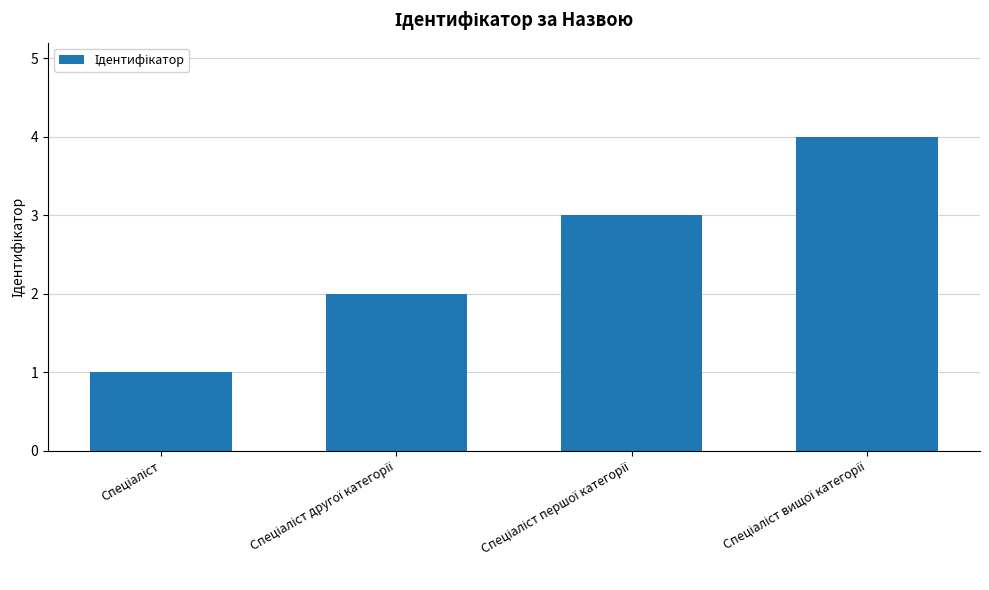

What is the maximum value shown in the chart?

4